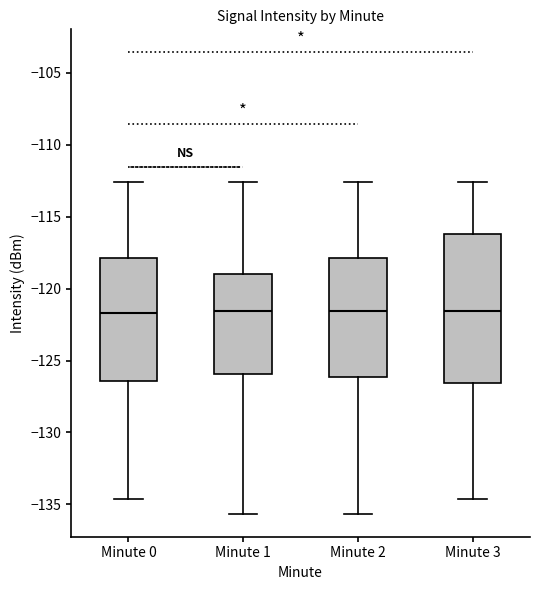

Which box is the tallest, from its lower edge to its upper edge?

Minute 3